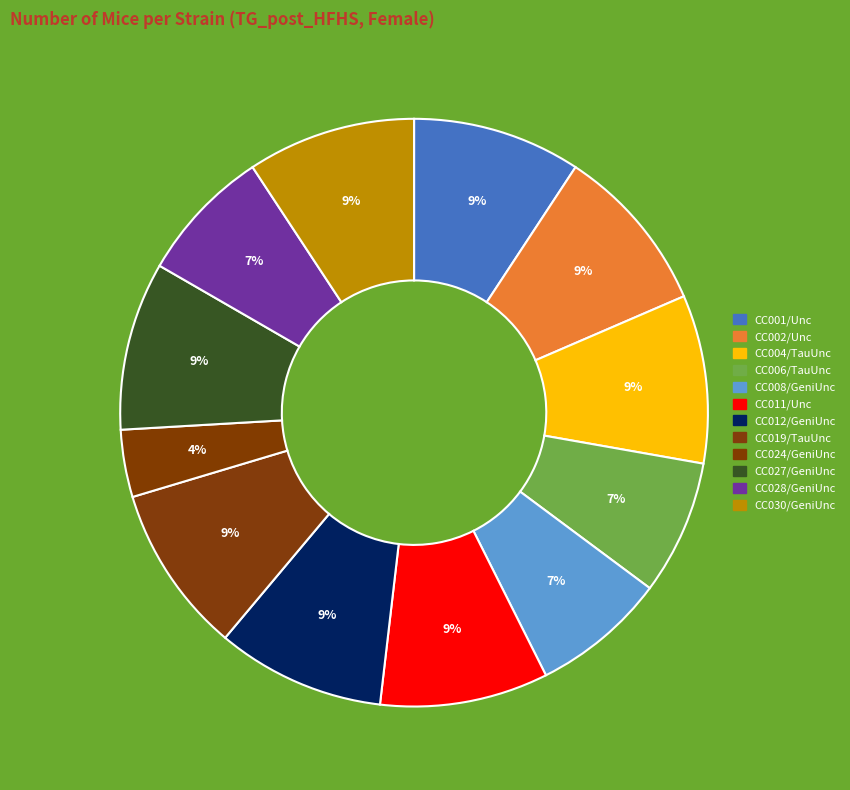

How many slices are in this pie chart?

12